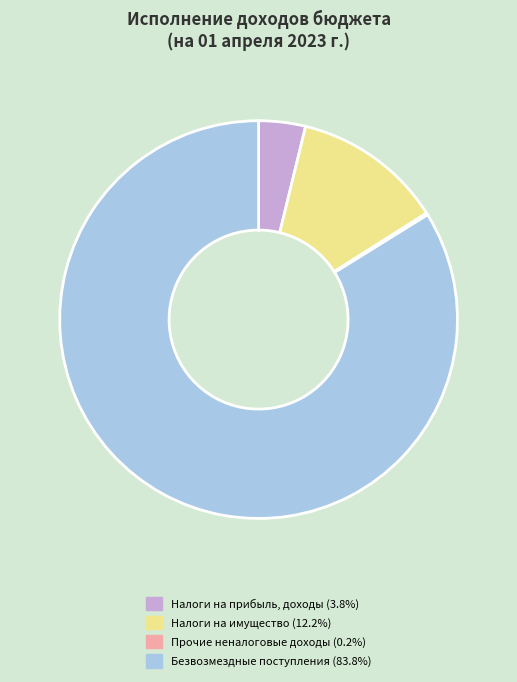

Is there a majority slice in this chart?

Yes